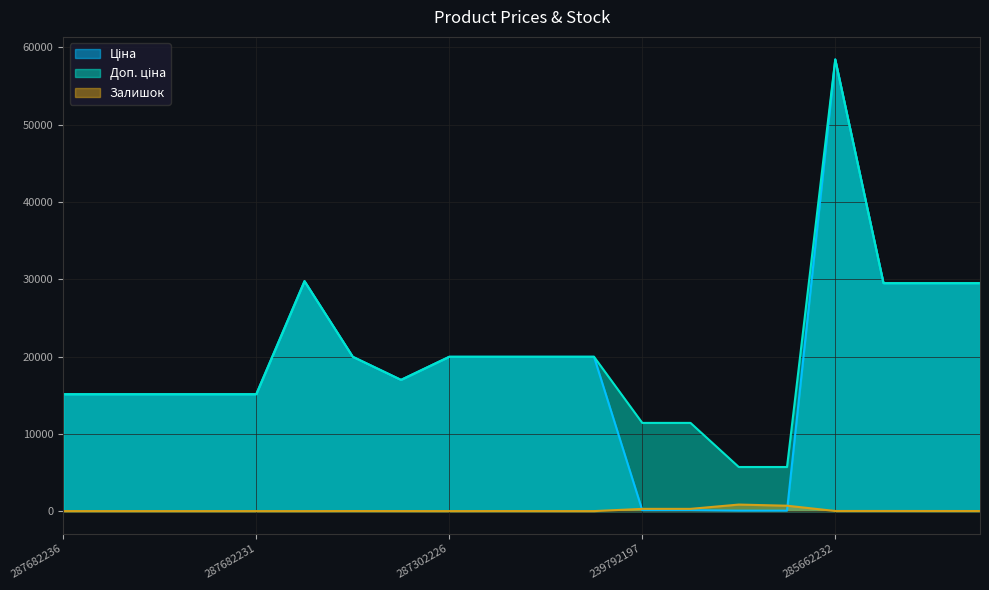

The value of Доп. ціна at 287302224 is 19964.2. True or false?

True